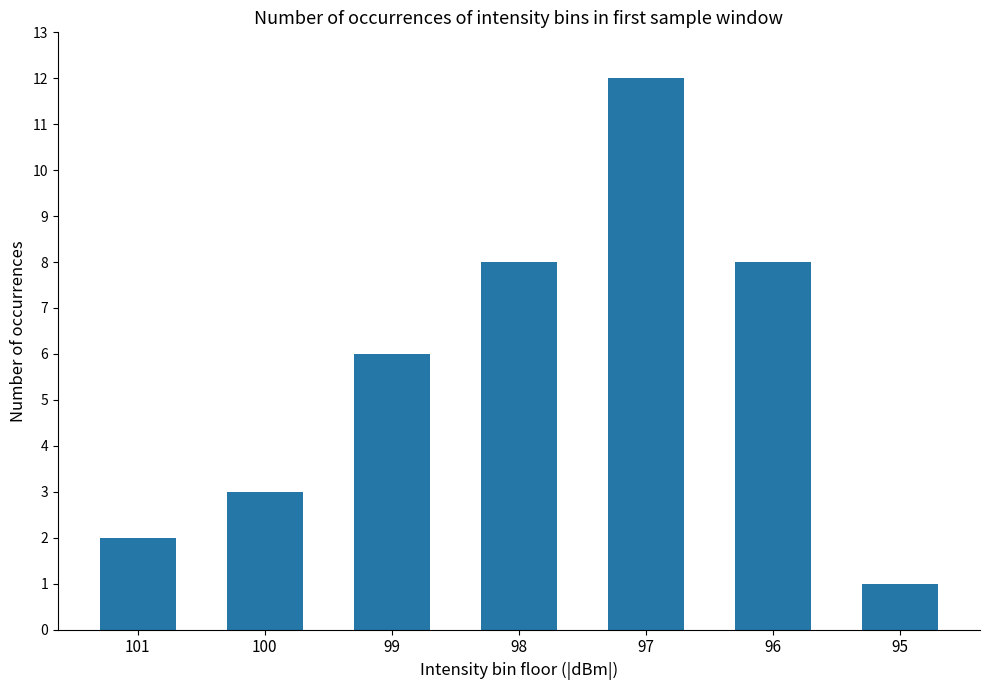

Where is the data nearest to the value 6?

99